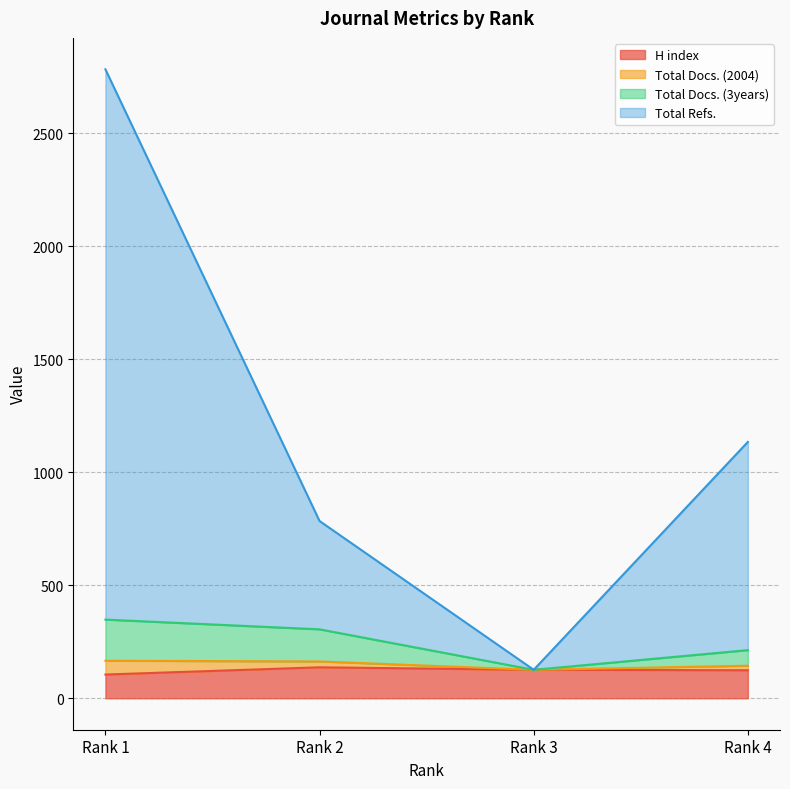

In Total Docs. (3years), how many points are lower than both neighbors (excluding endpoints)?

1